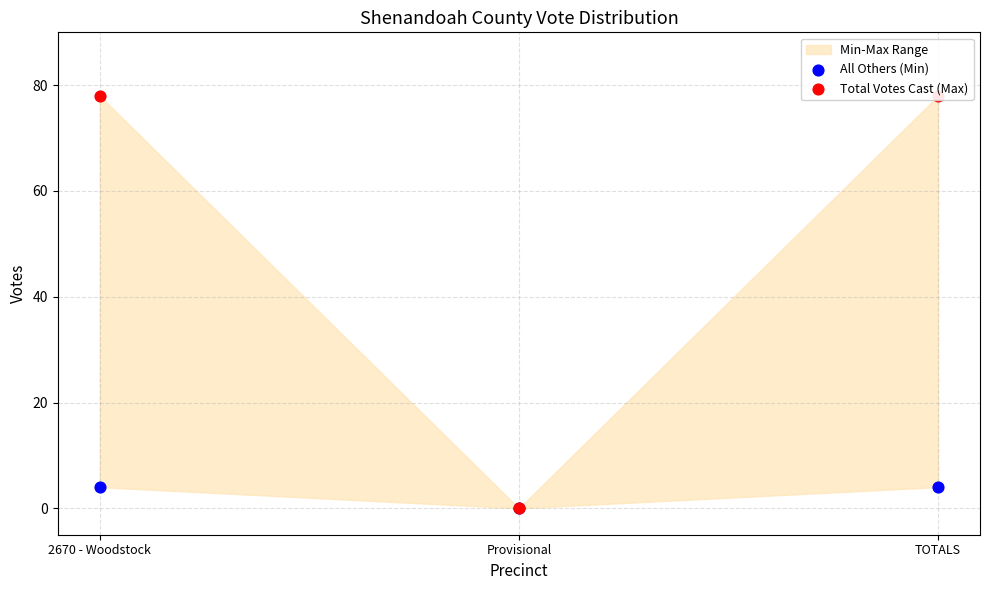

Which series has the largest Y range (max minus min)?

Total Votes Cast (Max)